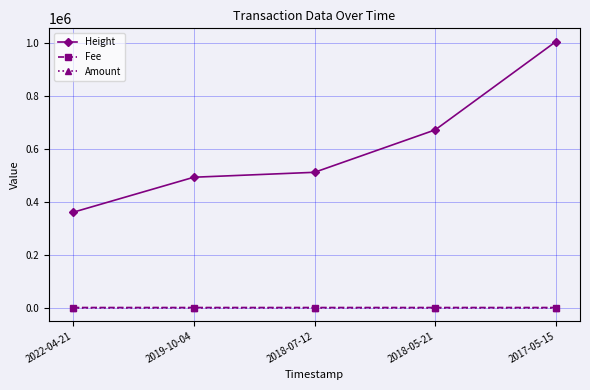

What is the maximum value for Height?

1005561.0